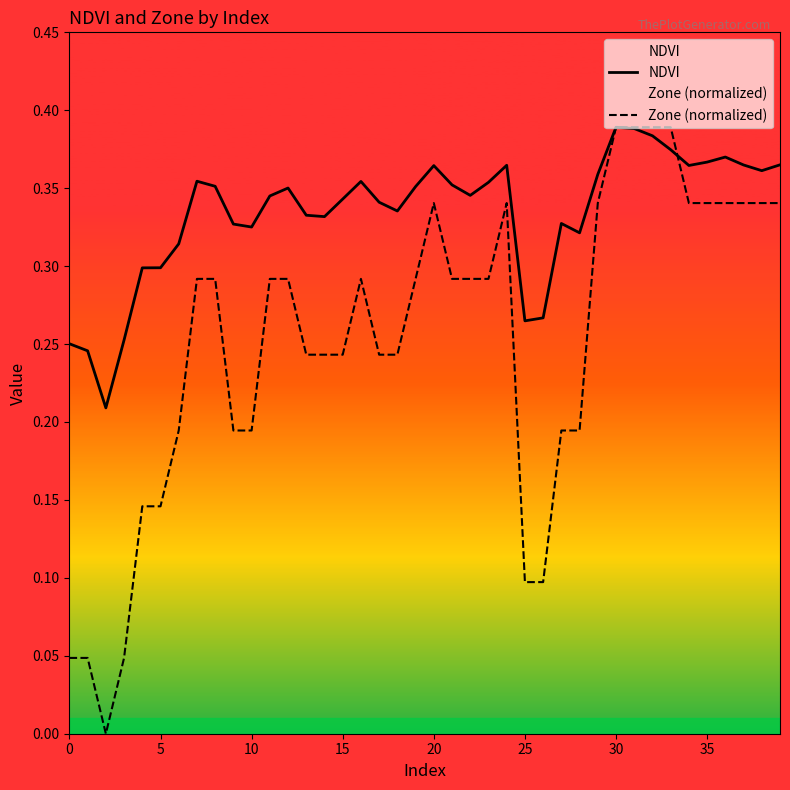

True or false: NDVI has a value of 0.1 at 5.

False